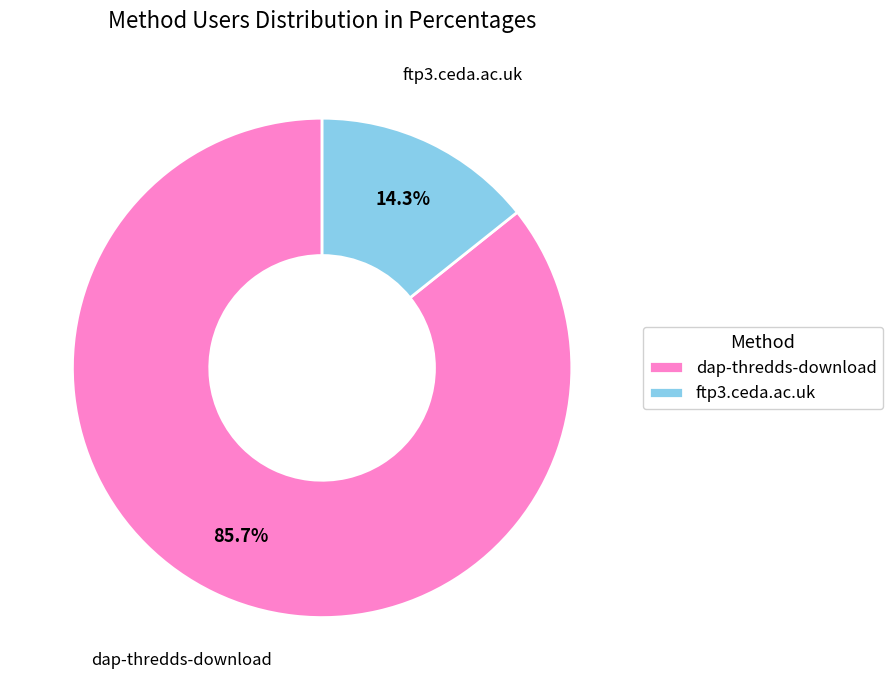

Count the number of slices in the pie.

2